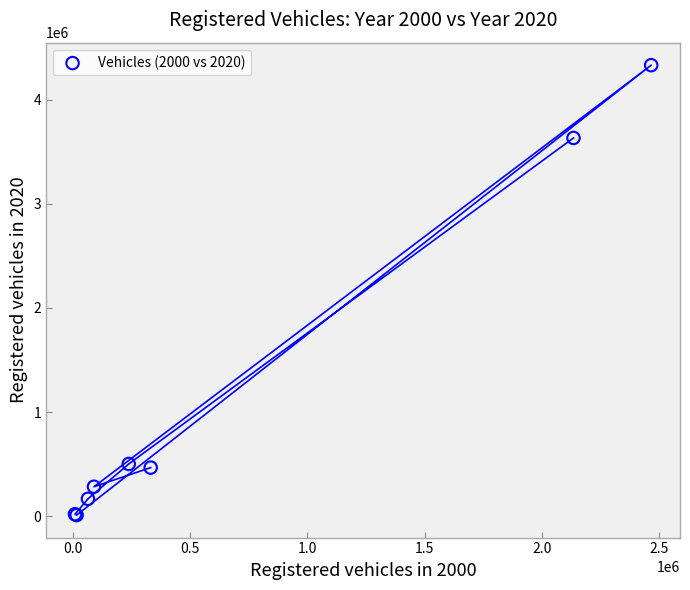

What Y value in the scatter plot is closest to 2171229?

3632851